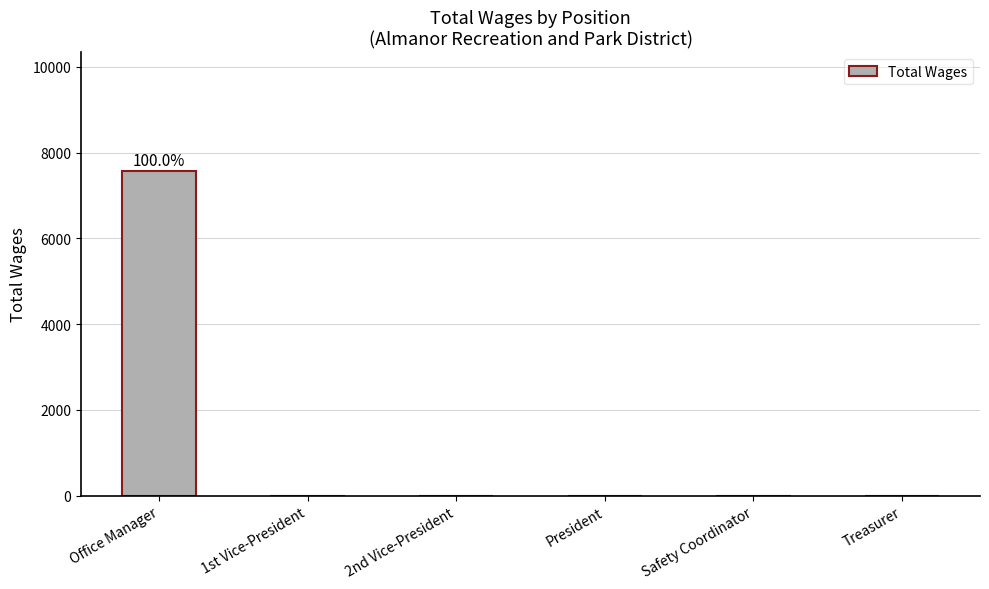

Count the number of values greater than 0.

1